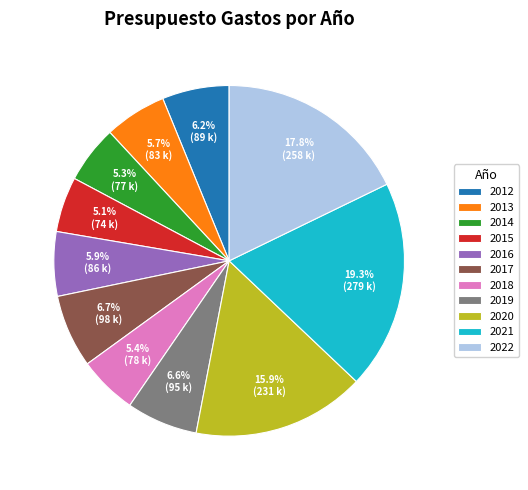

The 2020 slice represents 16% of the pie. True or false?

True